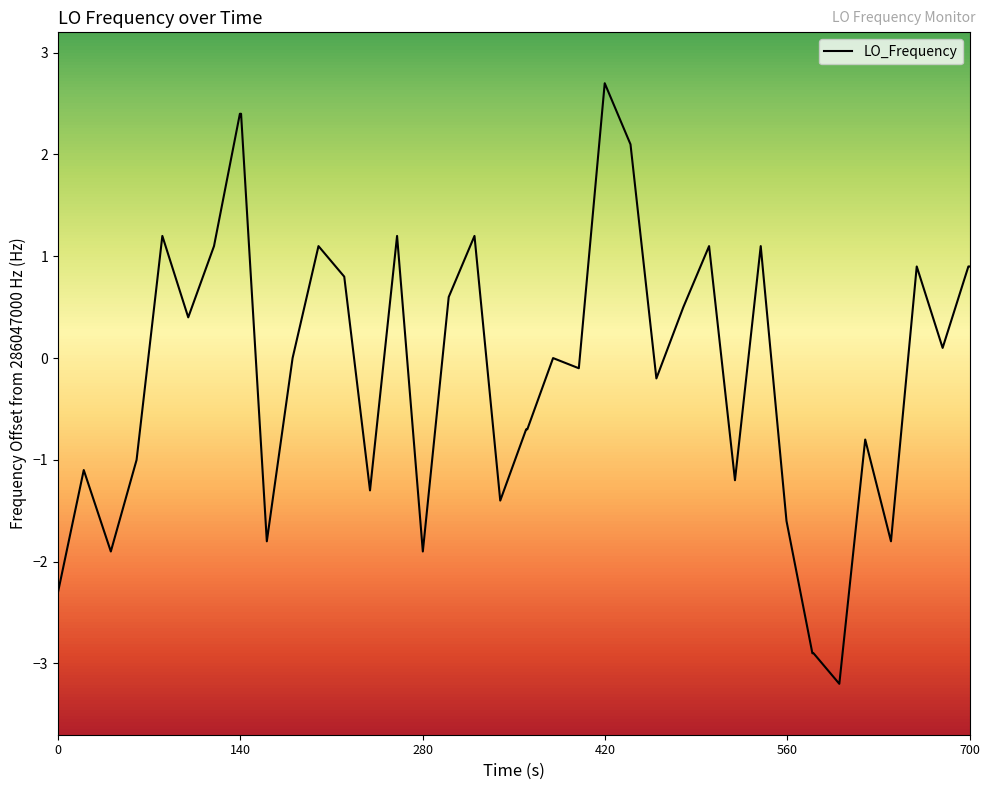

What is the difference between the maximum and minimum values?

5.9